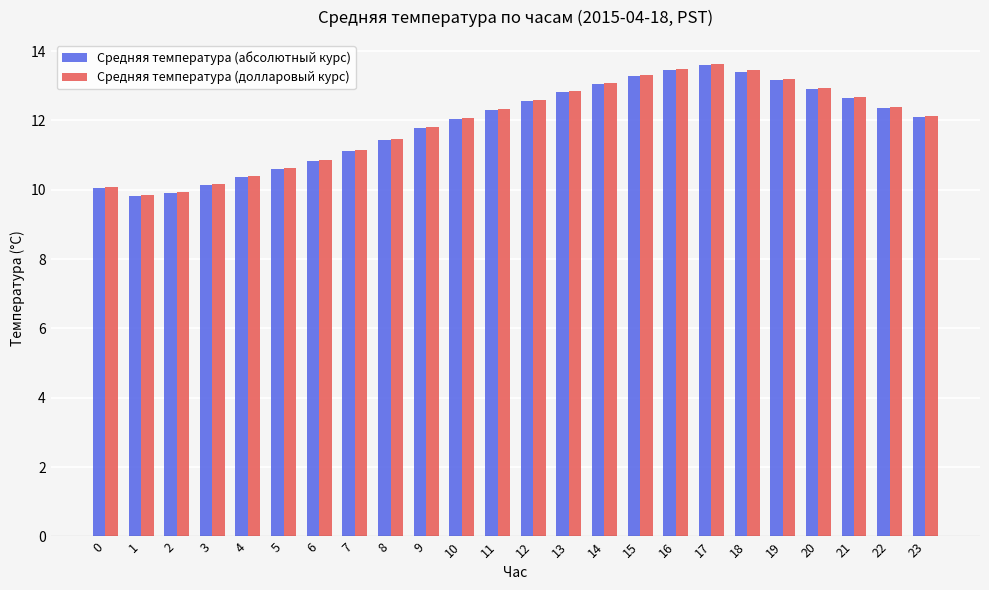

What is the minimum value shown in the chart?

9.8